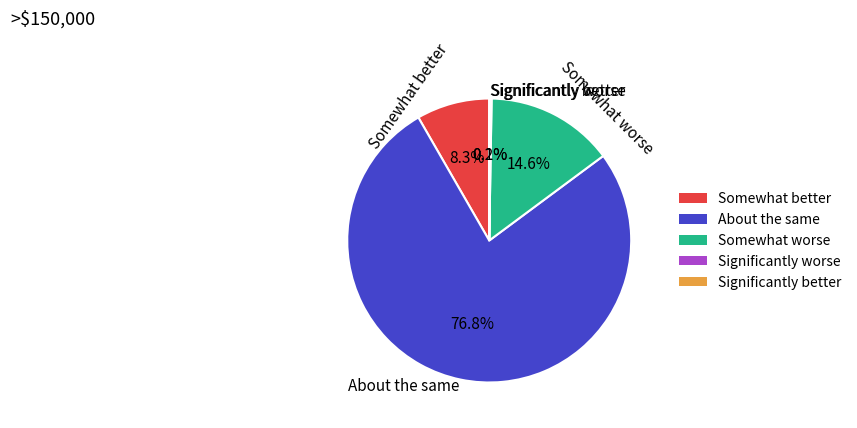

Does About the same represent more than half of the total?

Yes